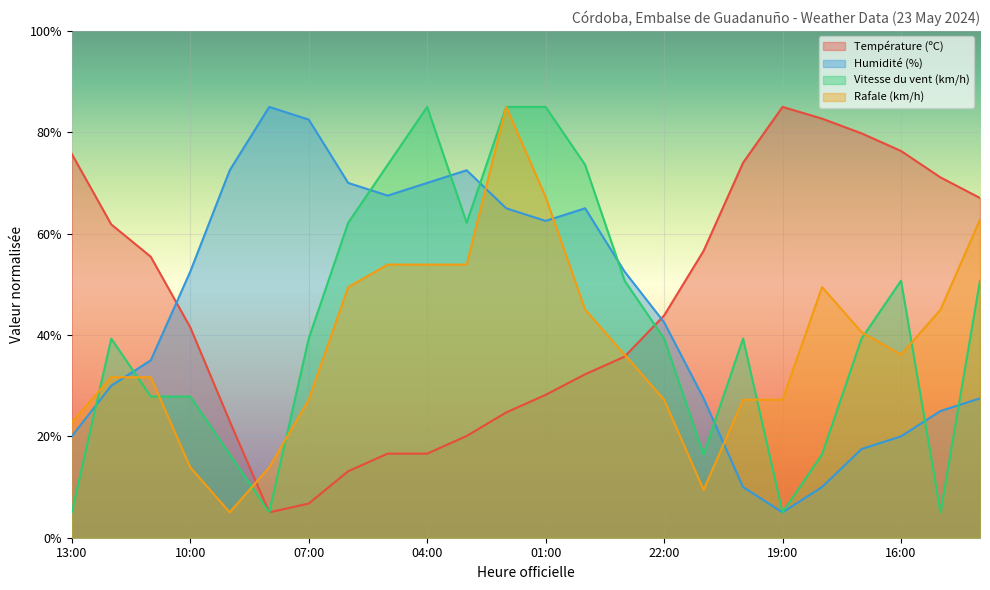

The value of Rafale (km/h) at 20:00 is 27.2. True or false?

True